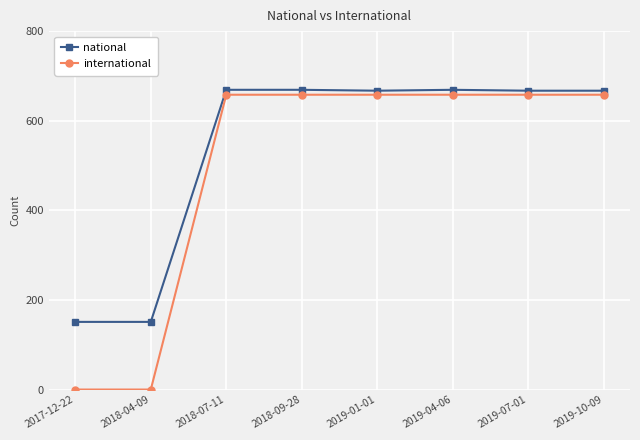

True or false: national and international intersect in this chart.

False